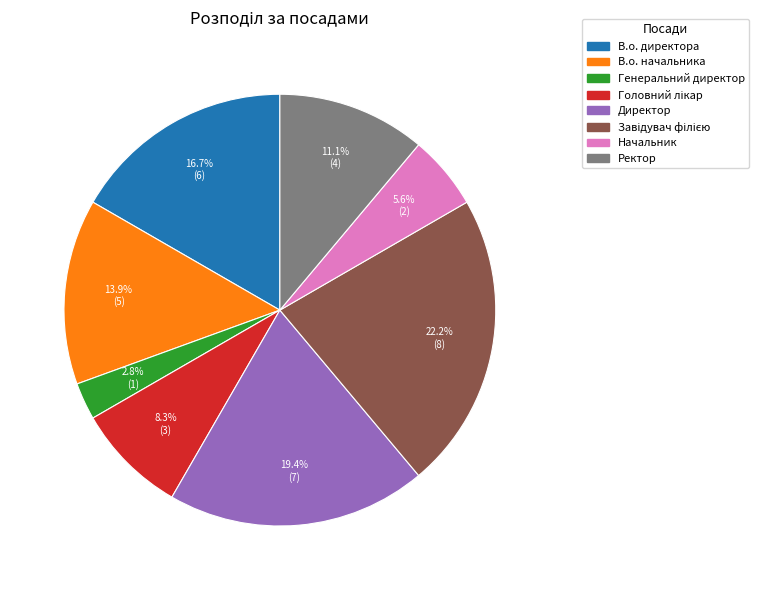

What portion of the pie excludes Начальник?

94.4%